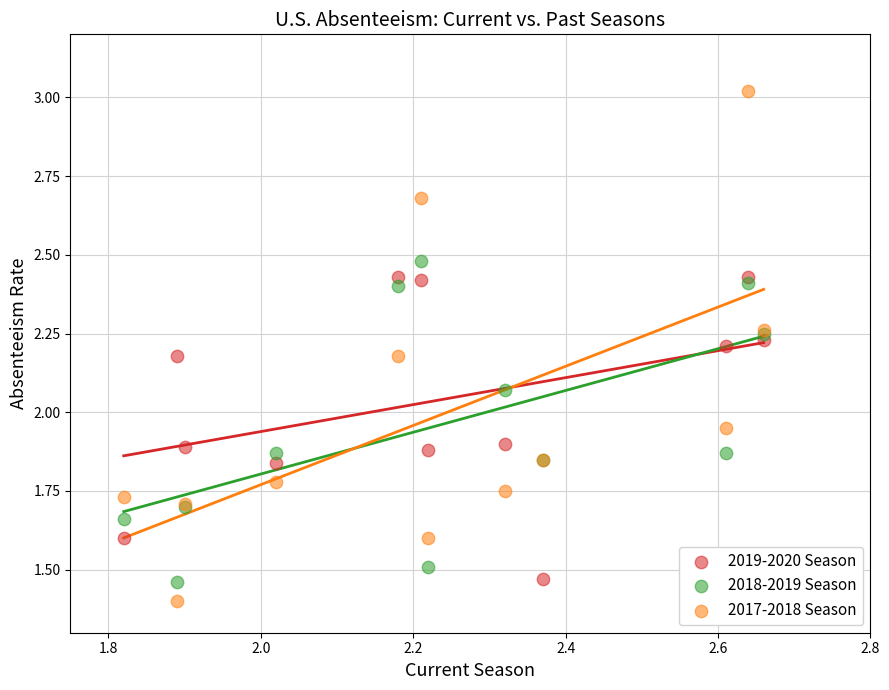

Which series reaches the maximum Y coordinate?

2017-2018 Season